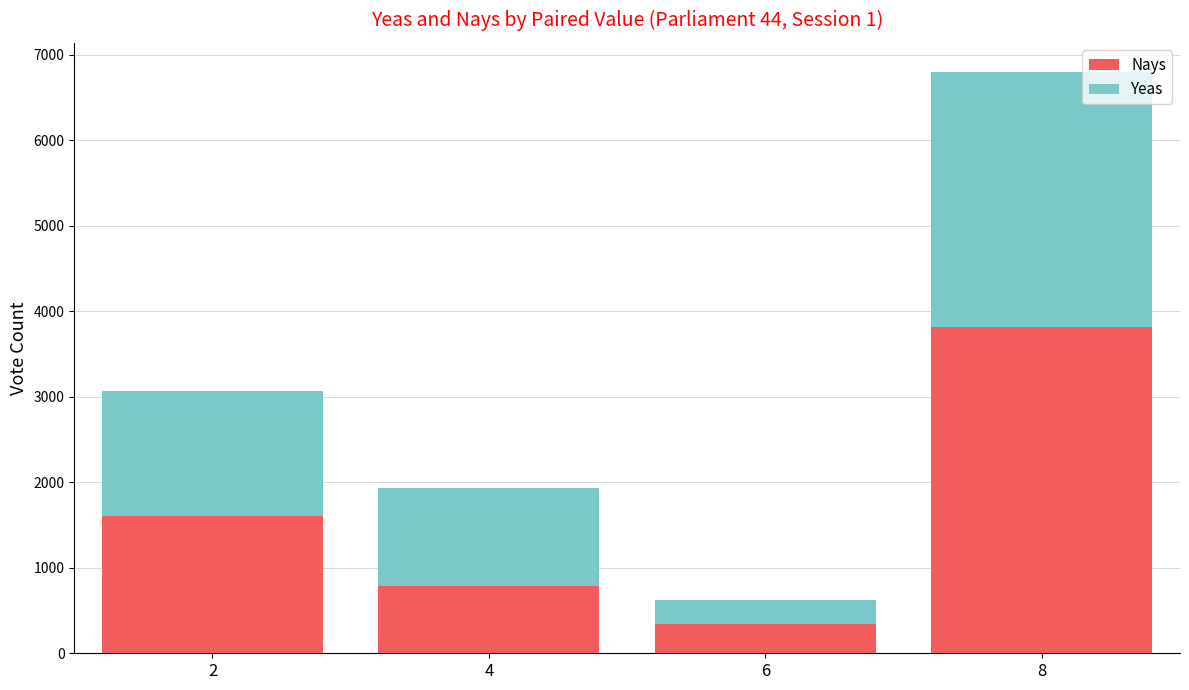

What is the total value across all series at 6?

625